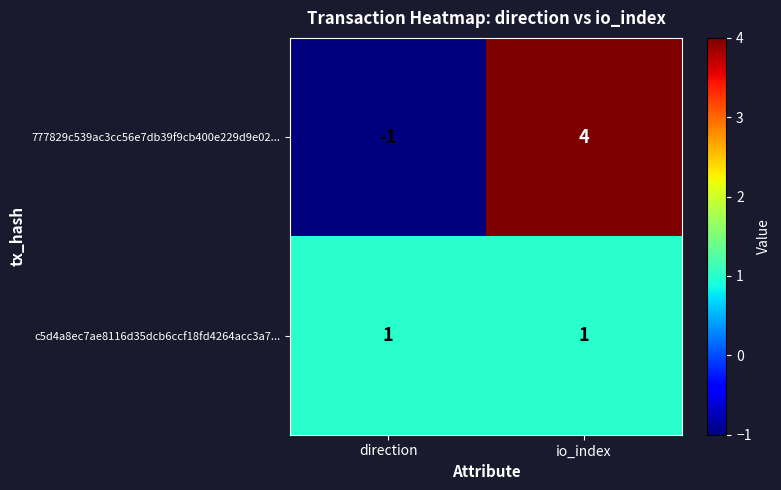

List the labels in order of 777829c539ac3cc56e7db39f9cb400e229d9e02... value, smallest first.

direction, io_index